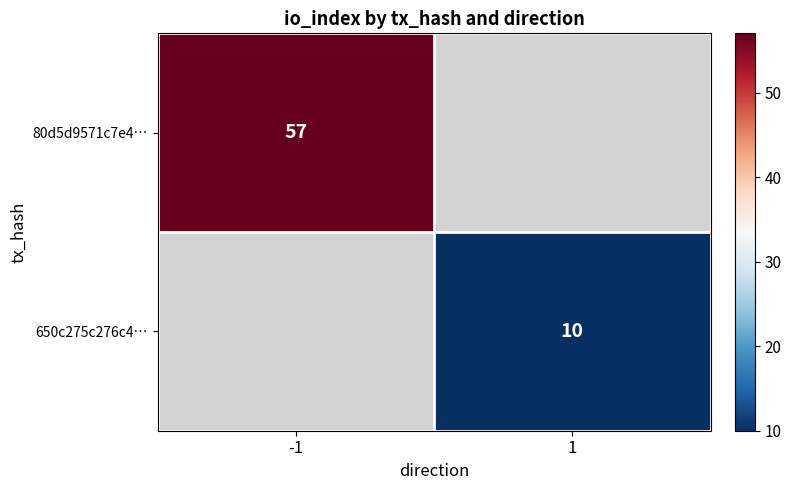

True or false: 650c275c276c4… has a value of 10 at 1.

True